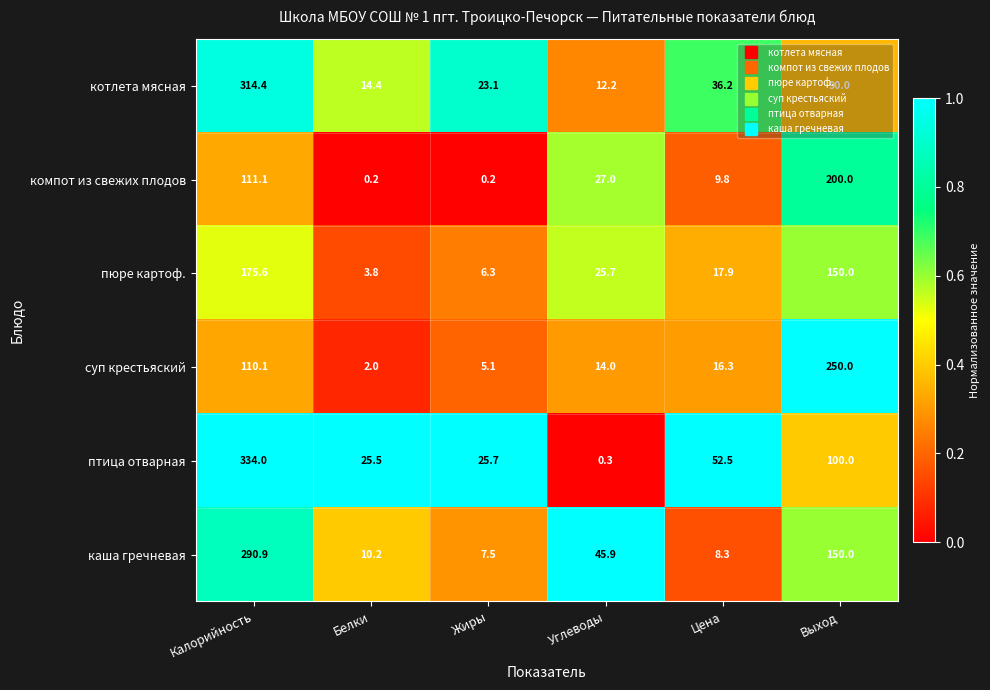

How many series are shown in this chart?

6